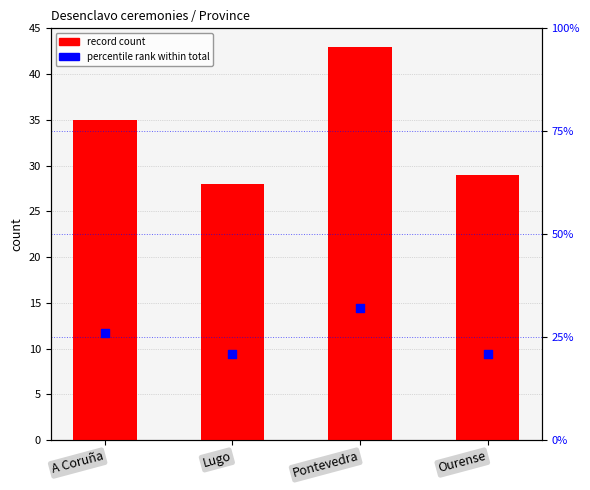

Which series has the widest spread of Y values?

count